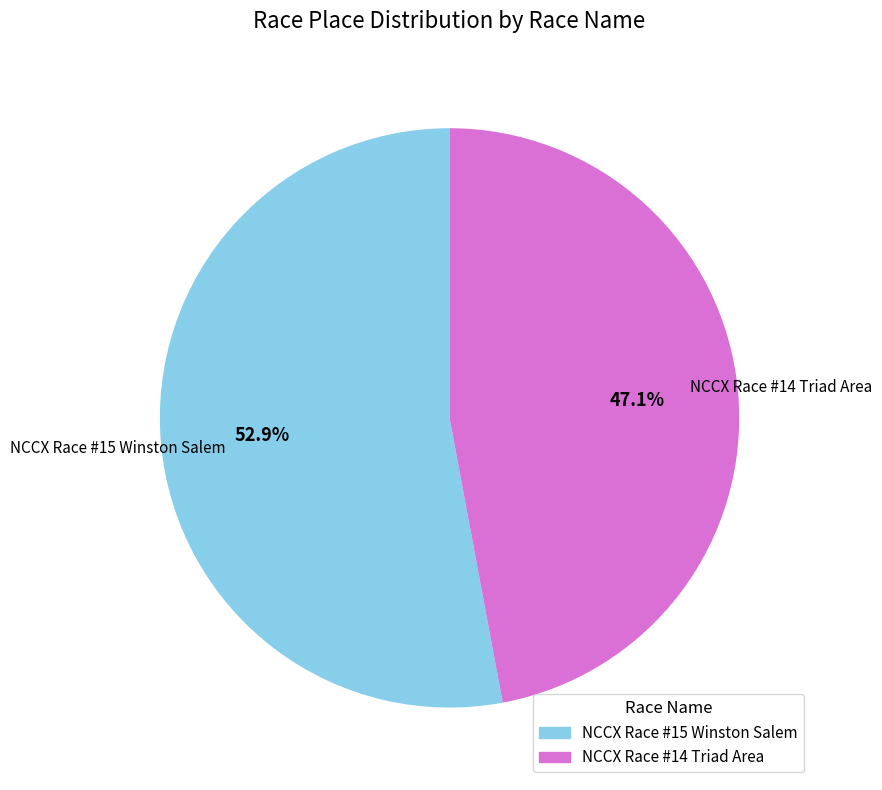

How many slices are in this pie chart?

2